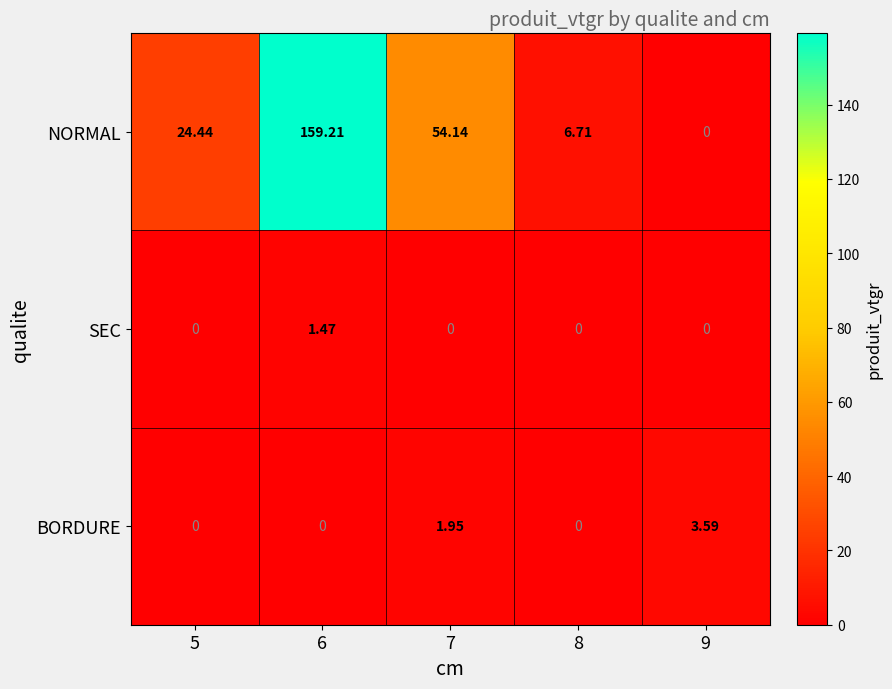

List the series in order of their peak value, highest first.

NORMAL, BORDURE, SEC